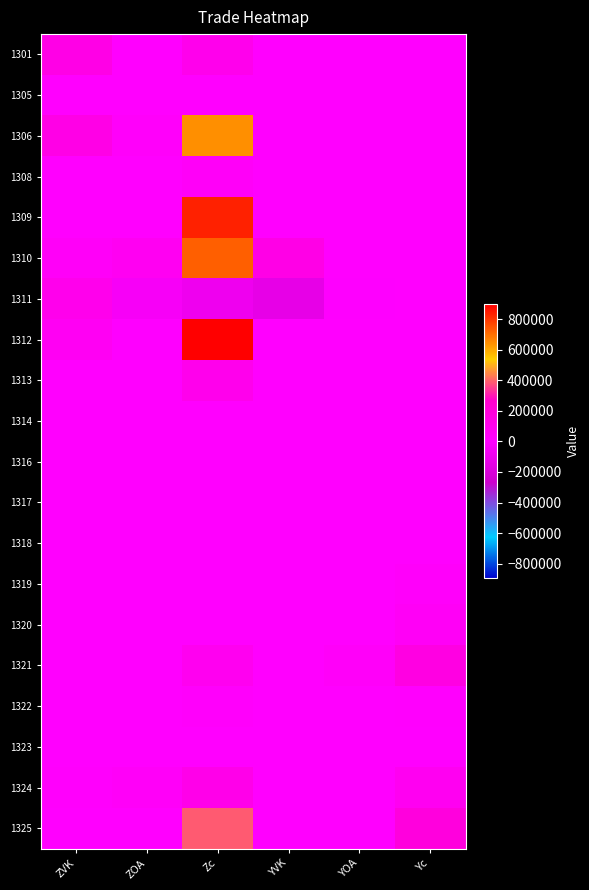

Rank the series at ZVK from highest to lowest value.

1301, 1306, 1311, 1312, 1310, 1324, 1325, 1321, 1322, 1323, 1320, 1305, 1308, 1309, 1313, 1314, 1316, 1317, 1318, 1319